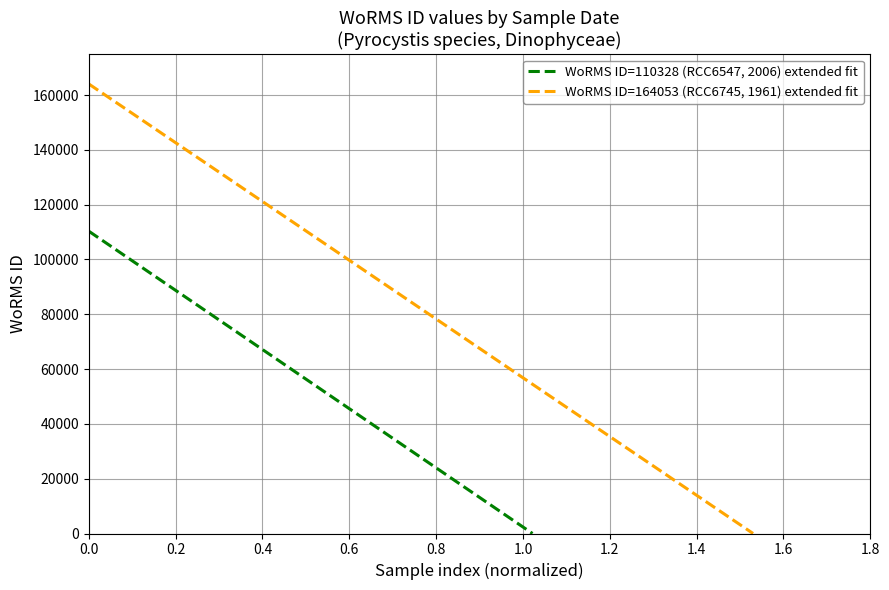

Which series has the largest range (max minus min)?

WoRMS ID=164053 (RCC6745, 1961) extended fit